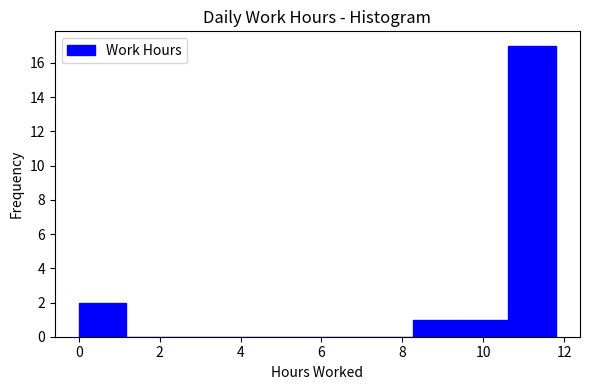

Reading left to right, transcribe this chart: for each bar, give the range it covers on the x-axis and its height. Neither the bar edges nor the heights are printed on the chart, so give them approximately, as read against the axes.

0.00 to 1.18: 2
1.18 to 2.36: 0
2.36 to 3.54: 0
3.54 to 4.72: 0
4.72 to 5.90: 0
5.90 to 7.08: 0
7.08 to 8.26: 0
8.26 to 9.44: 1
9.44 to 10.62: 1
10.62 to 11.80: 17